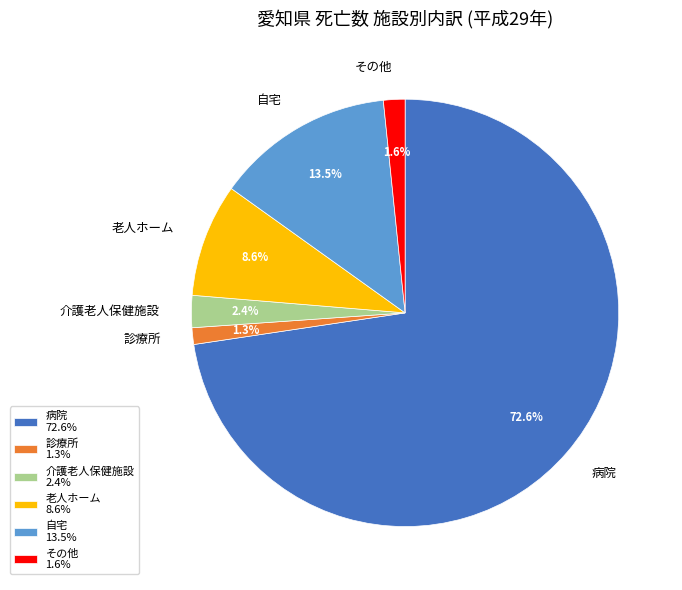

How much of the chart is everything except 介護老人保健施設?

97.6%